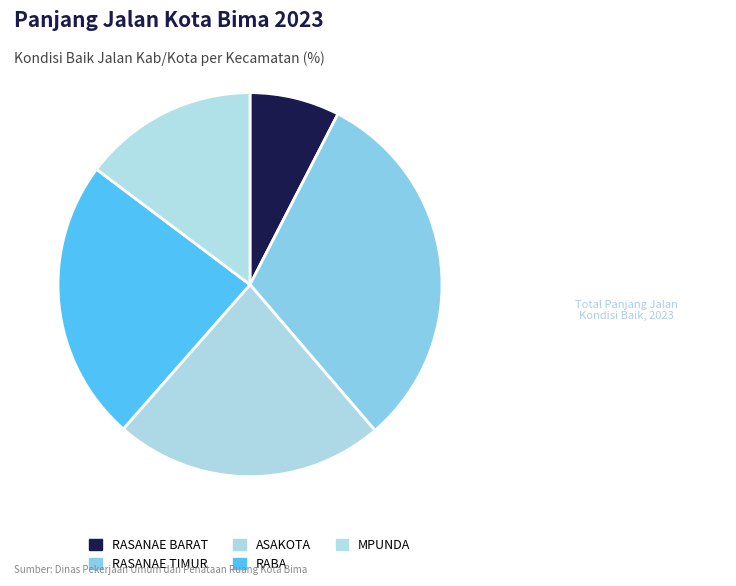

Does any single category account for the majority?

No